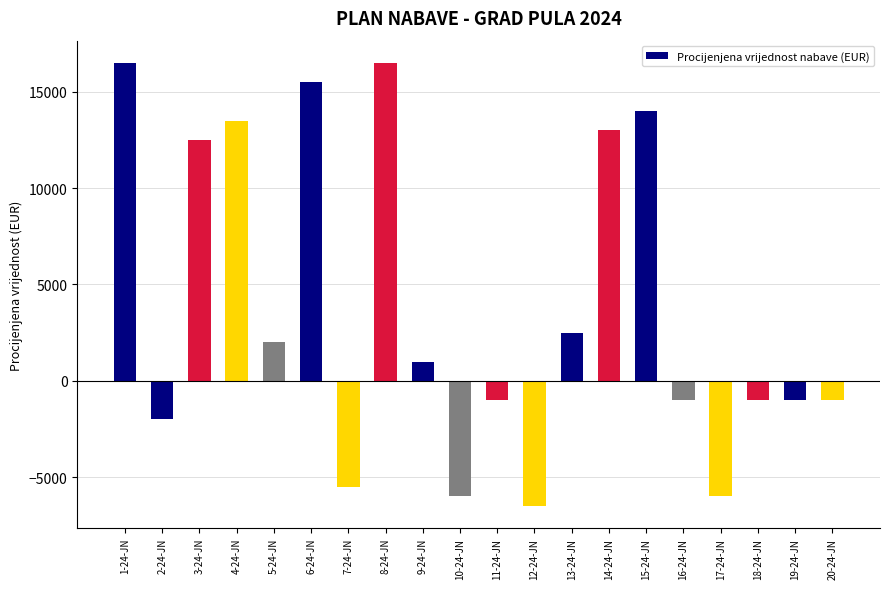

The chart shows a value of -10926 at 12-24-JN. True or false?

False